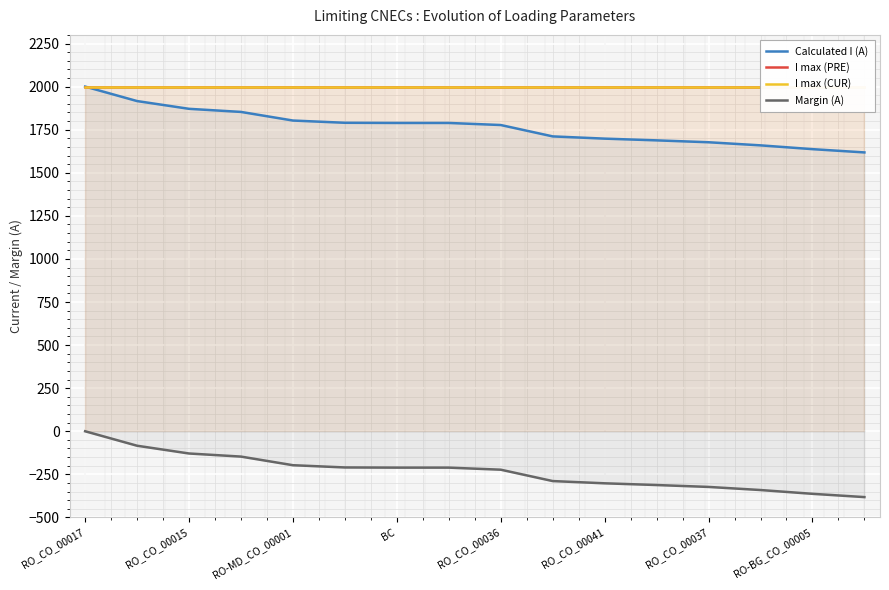

What are all the series names shown in the legend?

Calculated I (A), I max (PRE), I max (CUR), Margin (A)